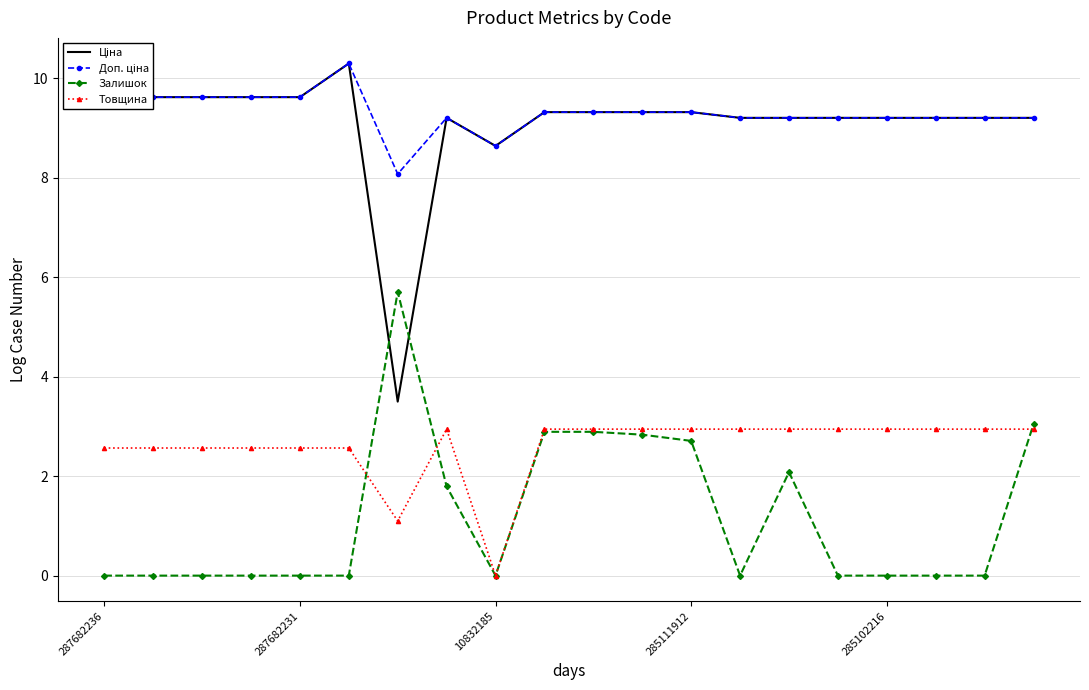

What is the highest value of the Товщина series?

2.9